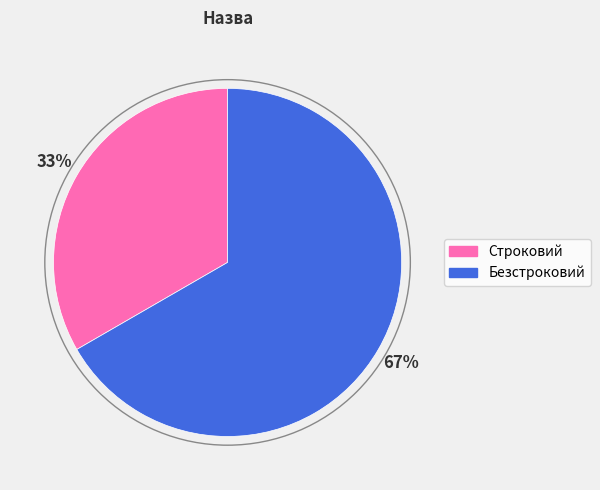

Which category has the smallest portion of the pie?

Строковий